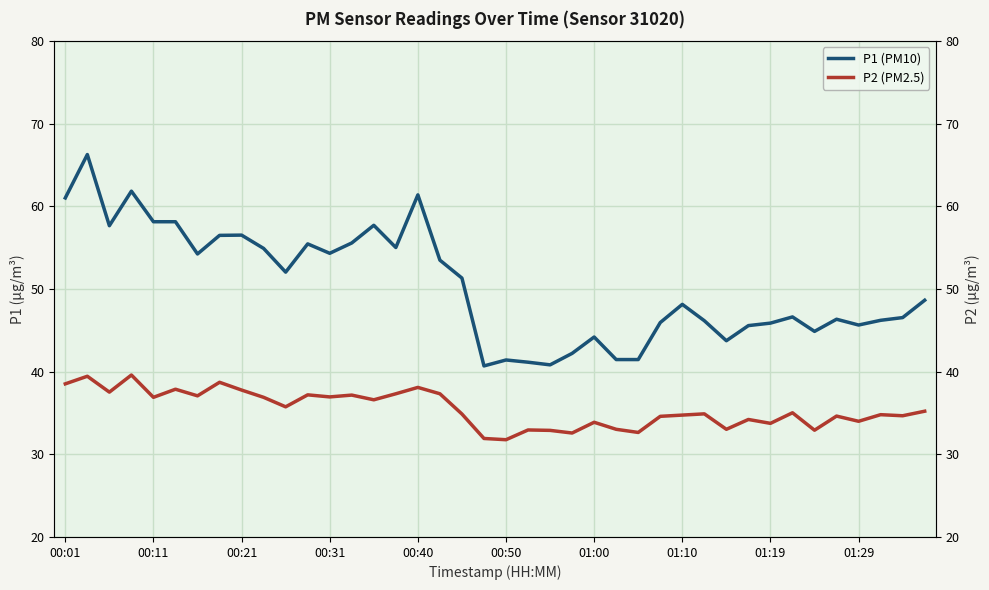

What is the minimum value shown in the chart?

31.8